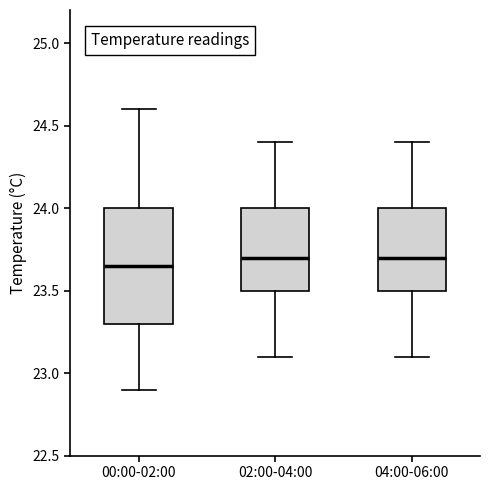

Where does the upper whisker of the box for 00:00-02:00 end on the y-axis? The values are not printed on the chart, so give them approximately, as read against the axis.

24.60